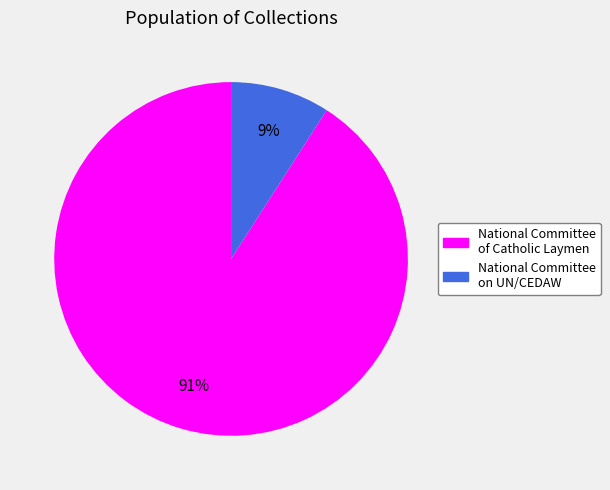

Combined, do National Committee of Catholic Laymen and National Committee on UN/CEDAW account for over 50%?

Yes